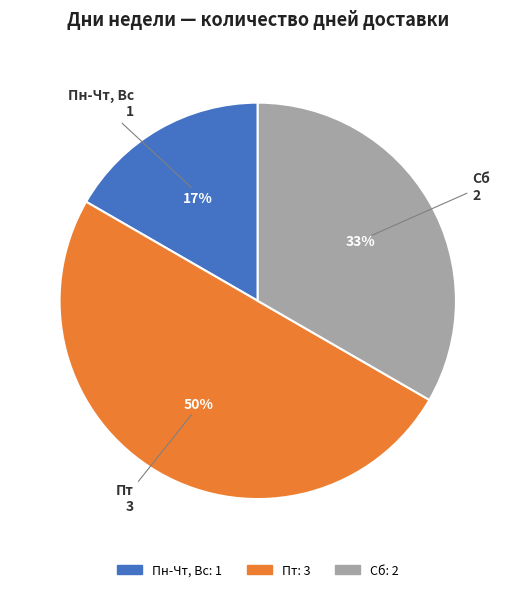

Combined, do Пн-Чт, Вс and Пт account for over 50%?

Yes